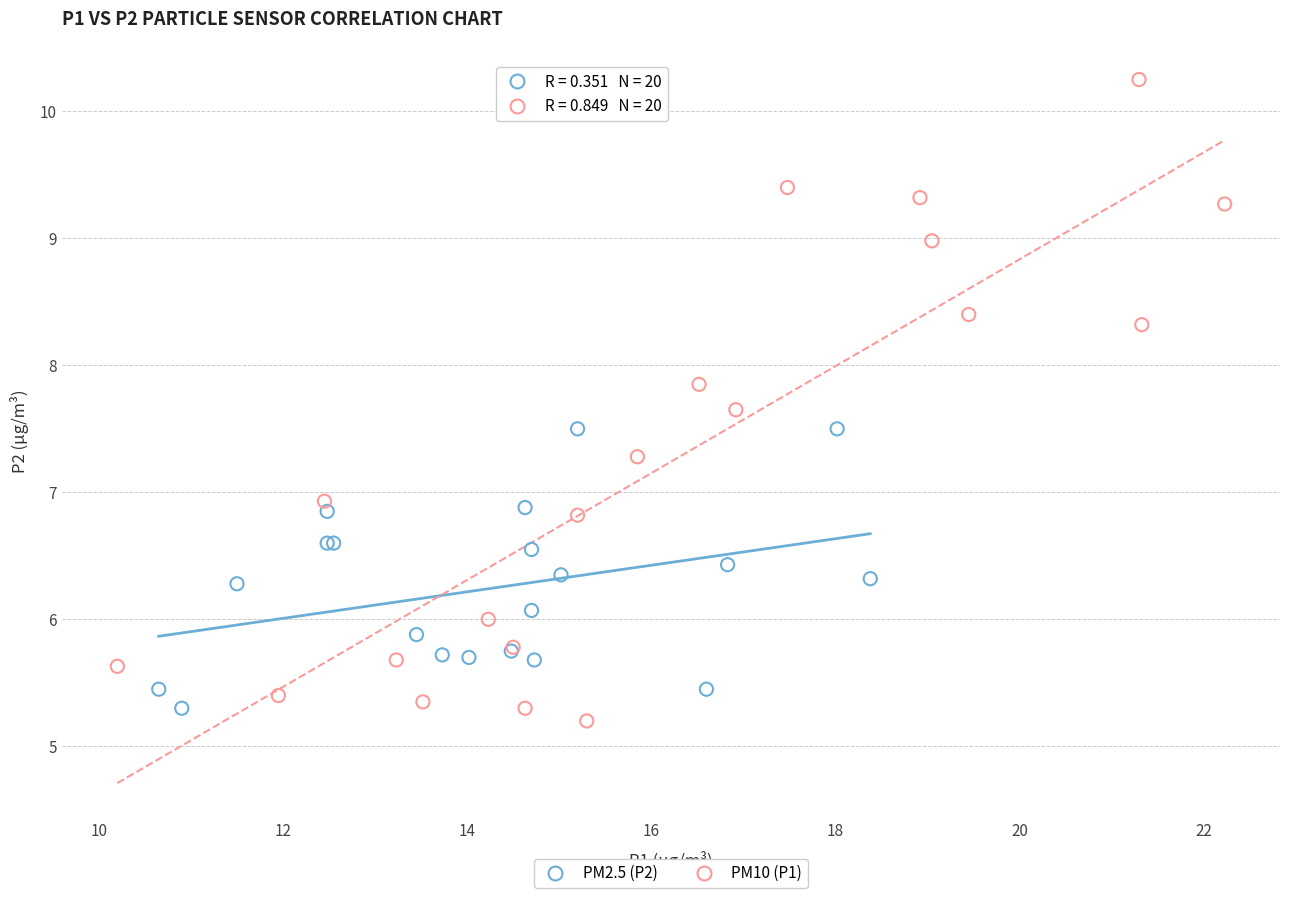

Which series has the largest Y range (max minus min)?

PM10 (P1)